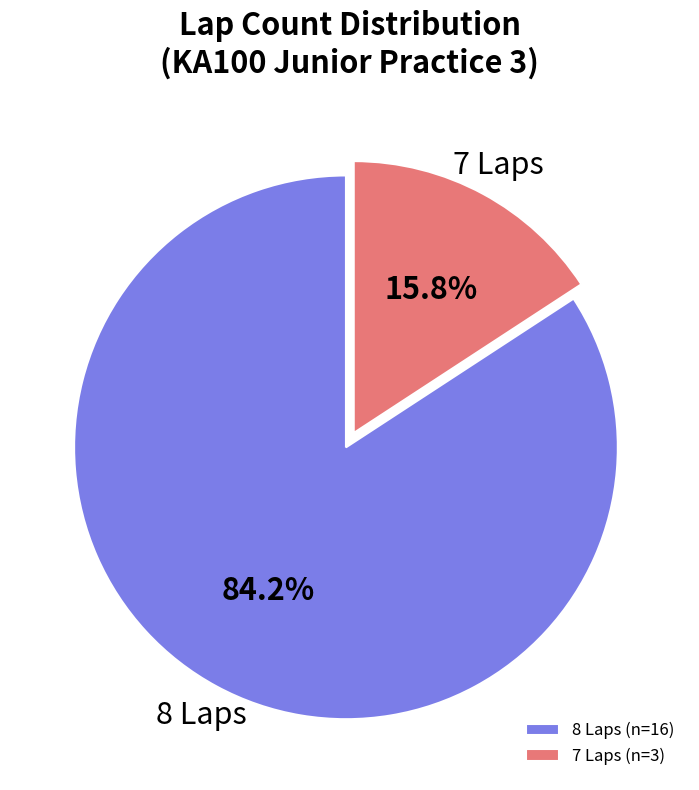

What is the smallest slice in the pie chart?

7 Laps (n=3)